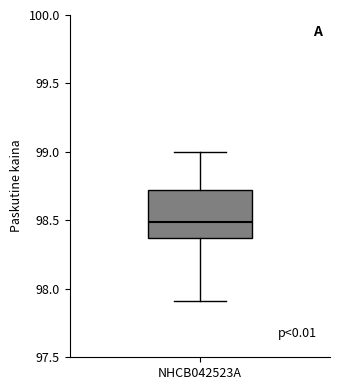

Read this box plot against the y-axis: the position of the median line, the range covered by the box, and the ends of both whiskers. The values are not printed on the chart, so give them approximately, as read against the axis.

median 98.50, box 98.35 to 98.70, whiskers 97.90 to 99.00